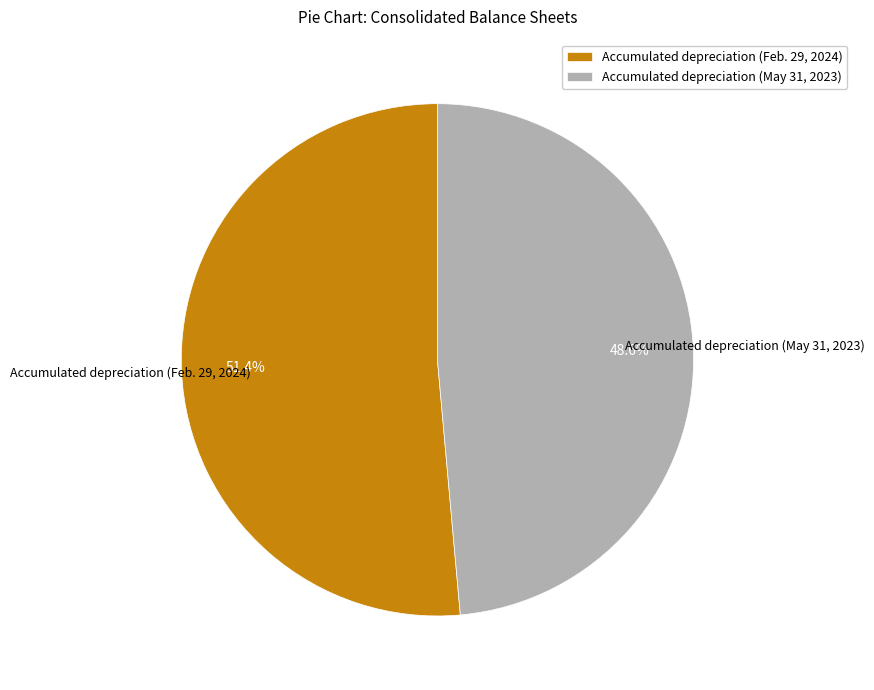

Is there a majority slice in this chart?

Yes